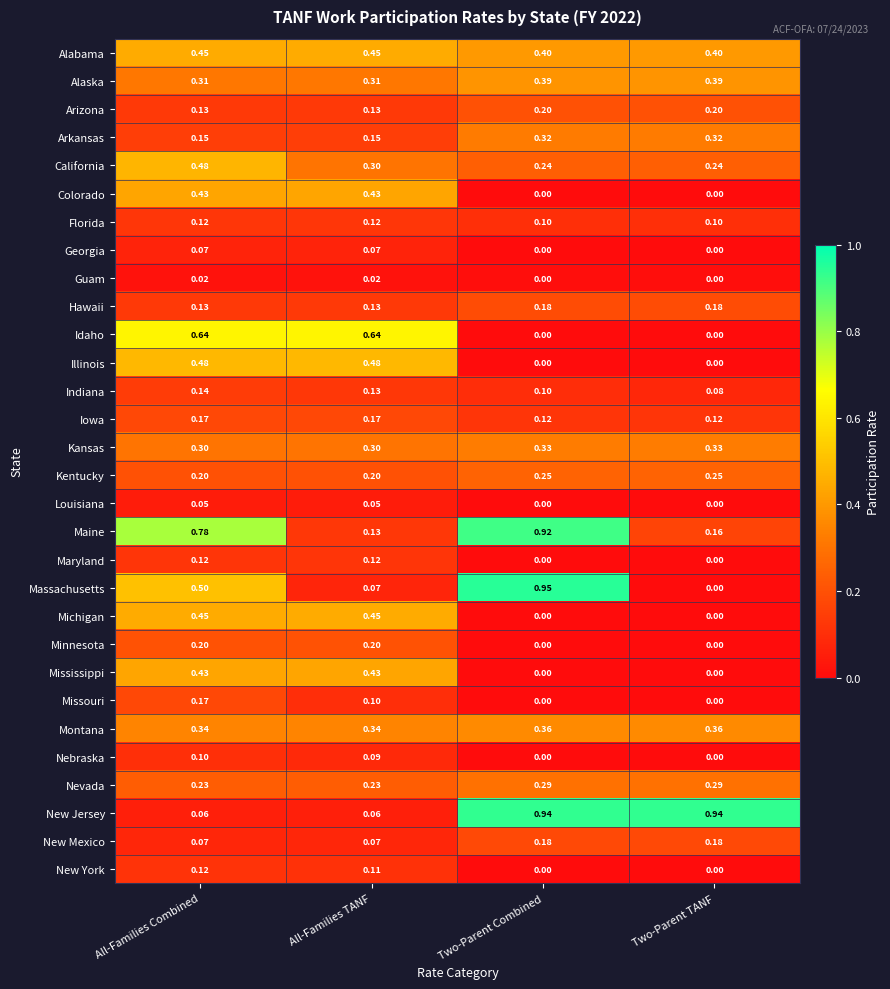

Where is Massachusetts nearest to the value 0?

Two-Parent TANF